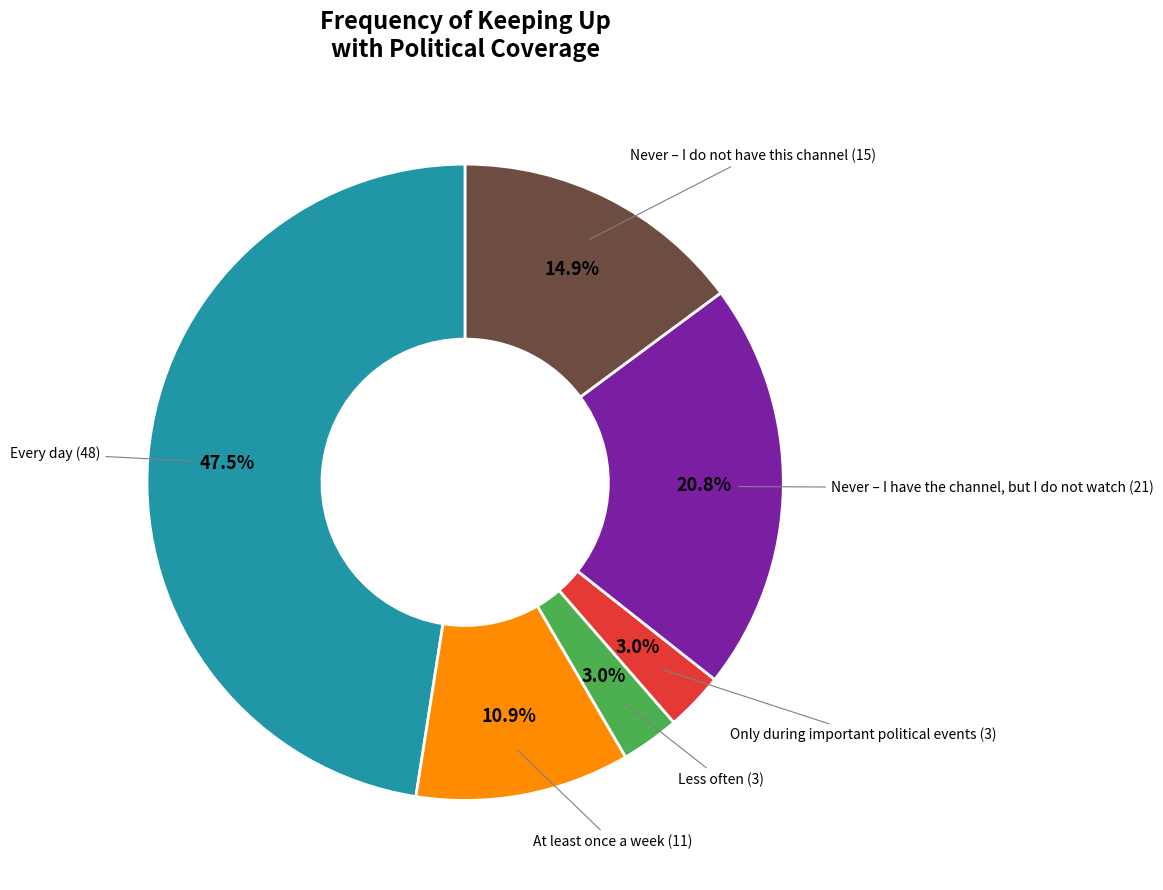

Count the number of slices in the pie.

6